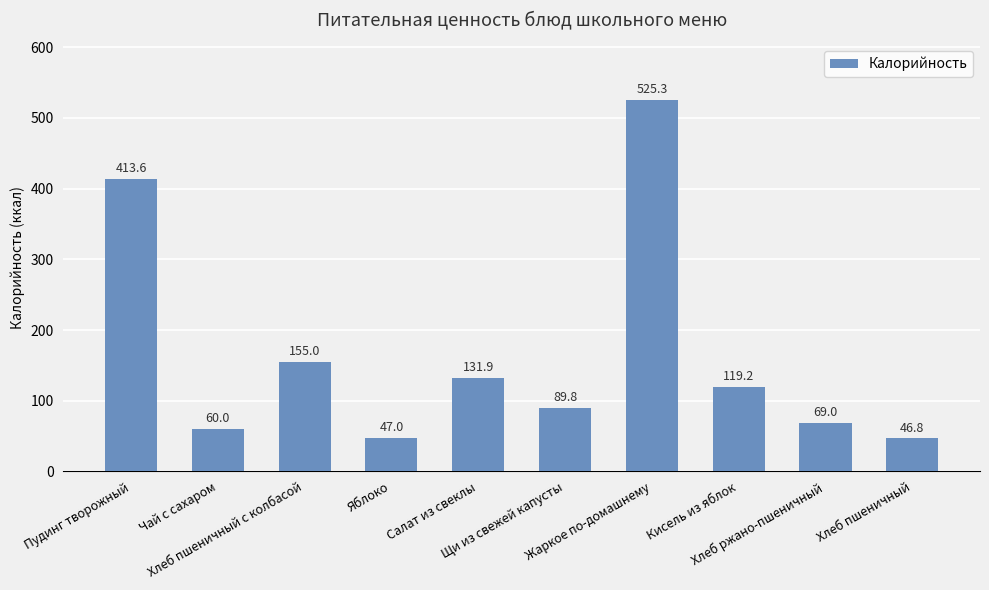

What is the average value?

165.7